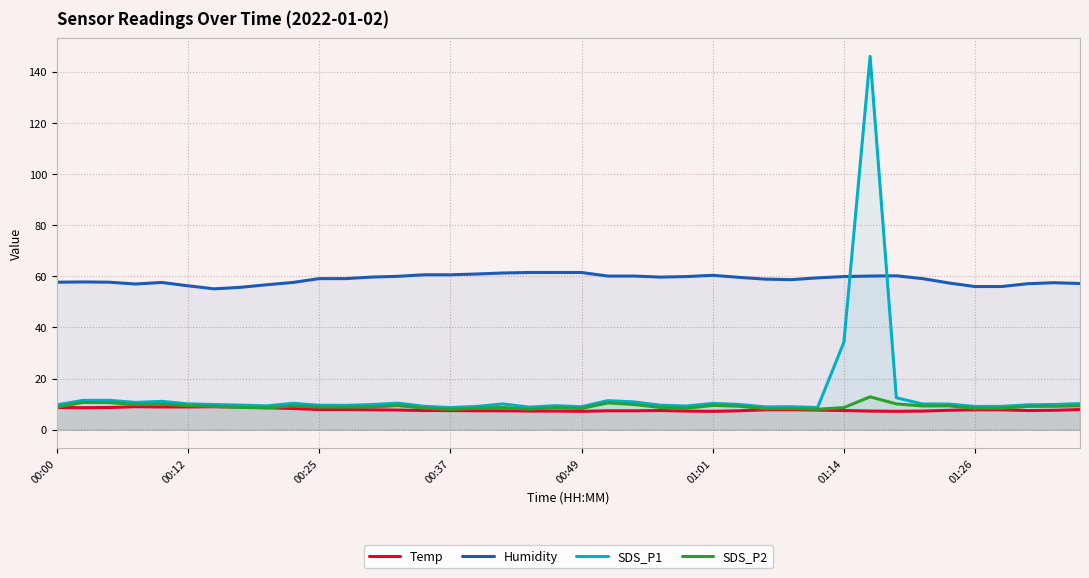

What is the difference between the highest and lowest values at 29?

51.7